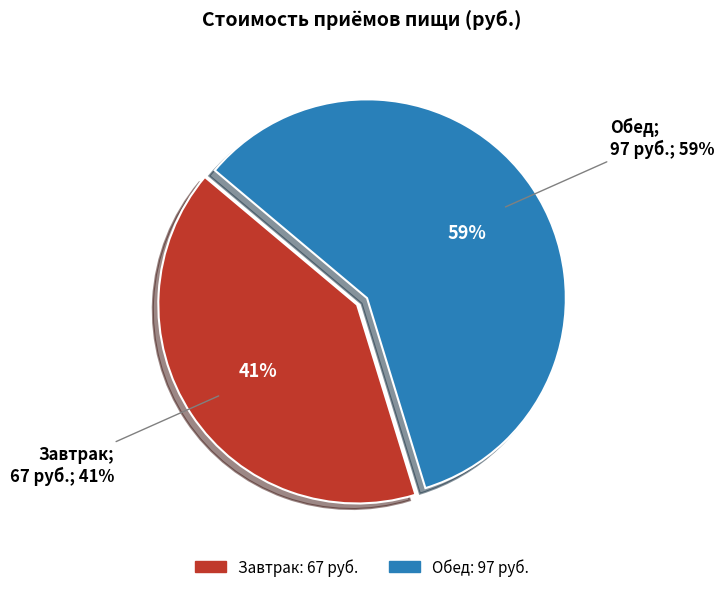

Is there a majority slice in this chart?

Yes